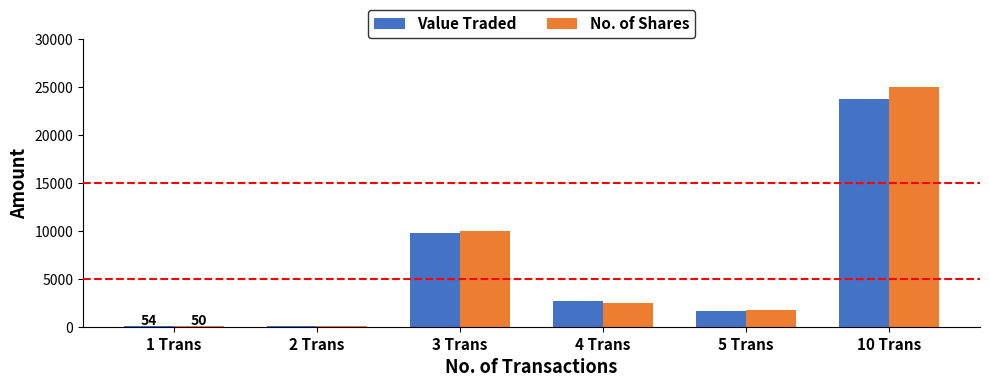

How many groups of bars are there?

6